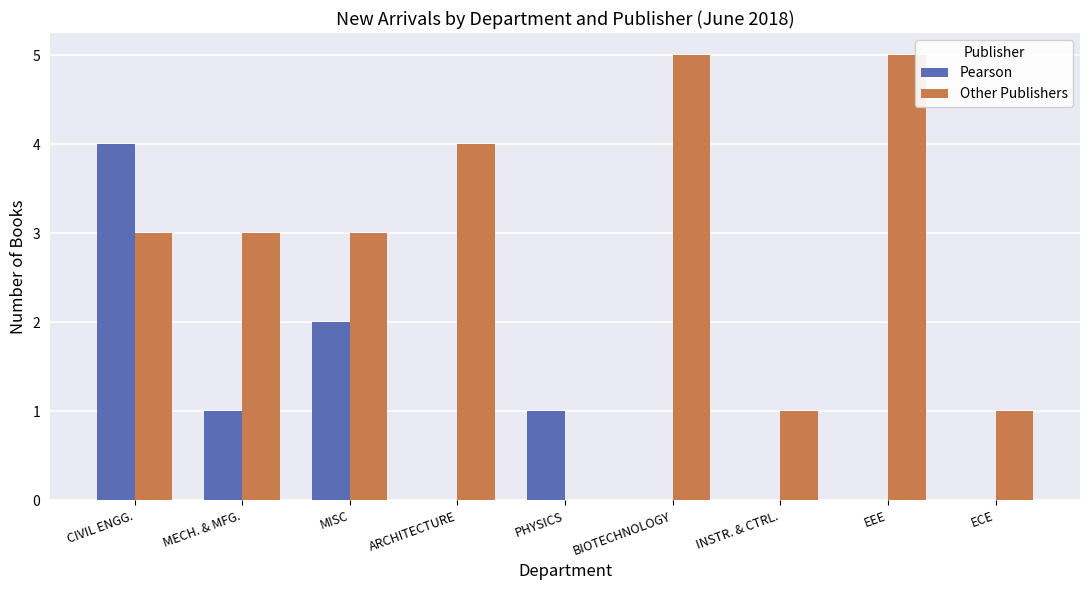

What is the average value of the Pearson series?

1